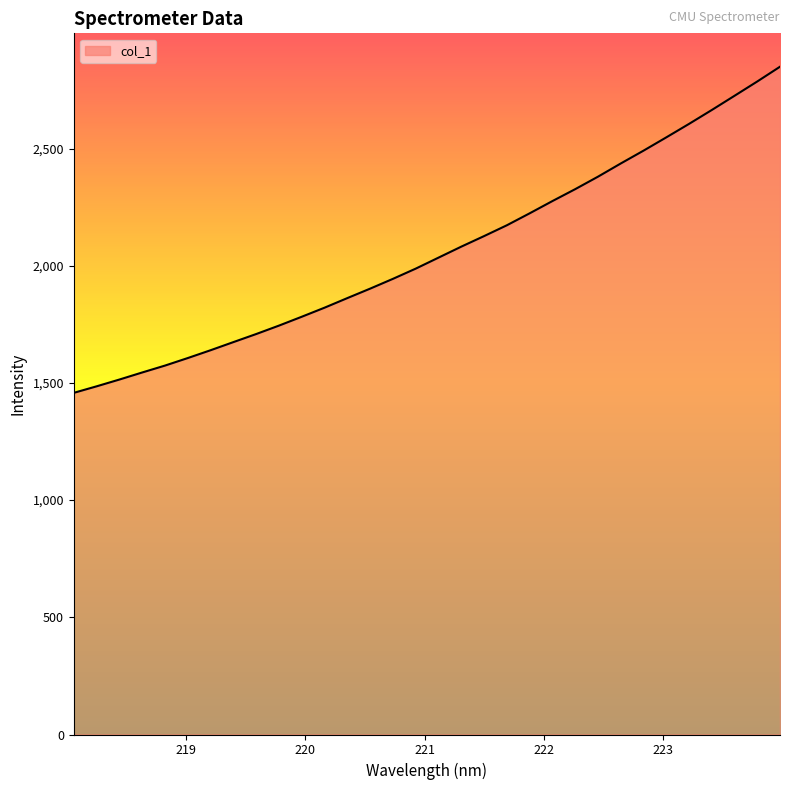

What is the greatest value displayed?

2849.1